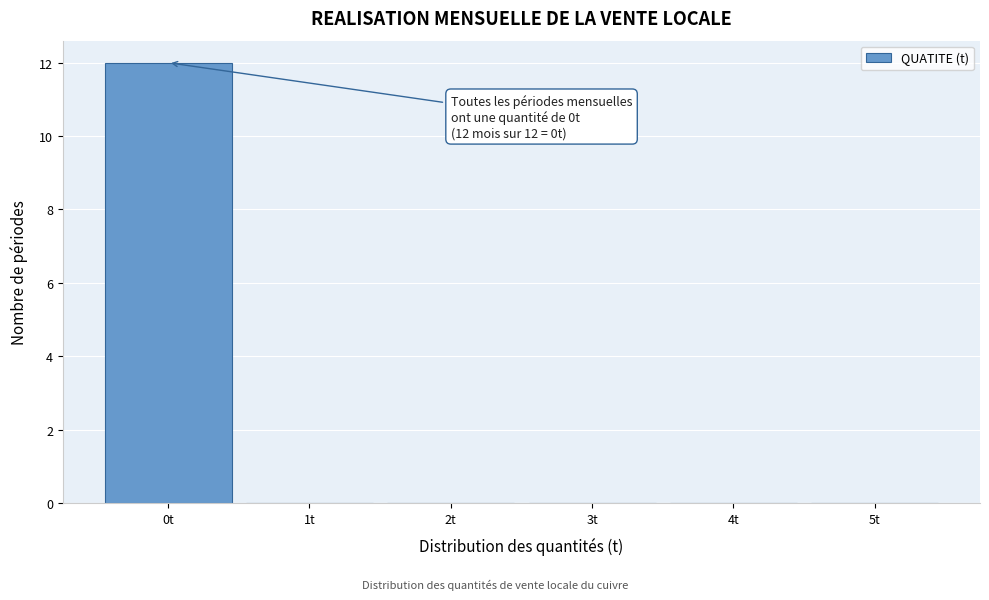

Reading right to left, transcribe all the data shown in this chart.

5t=0	4t=0	3t=0	2t=0	1t=0	0t=12